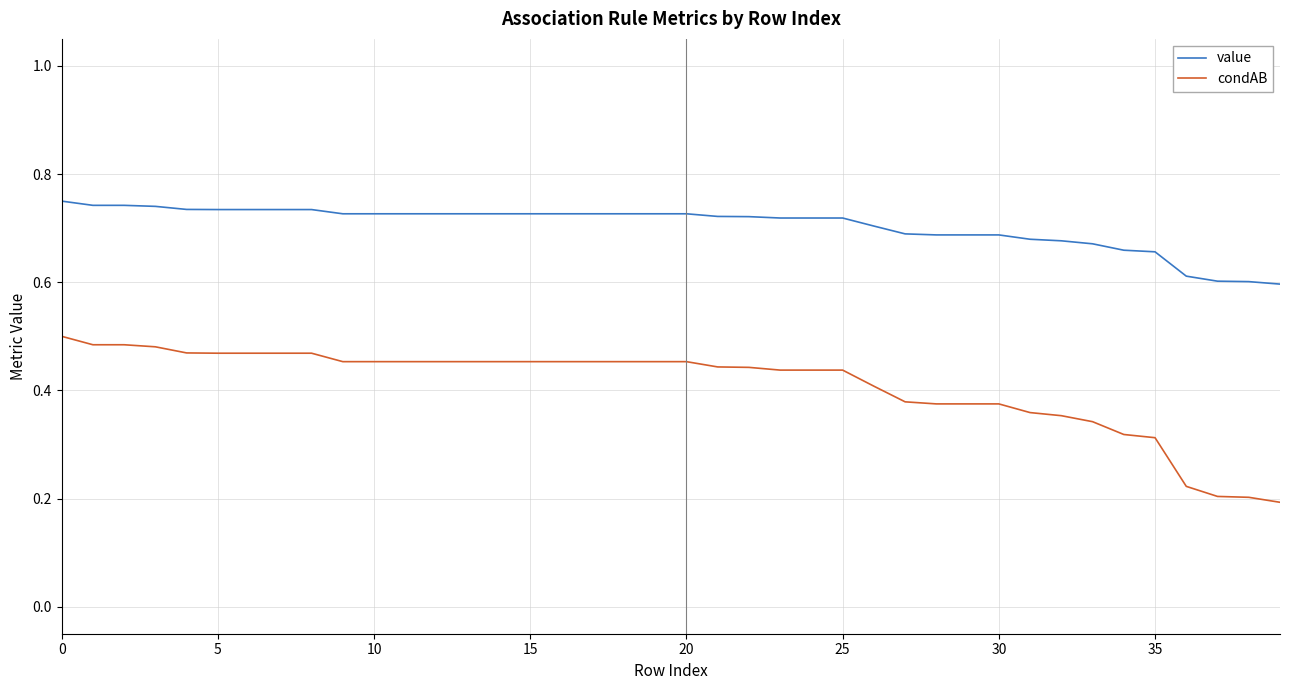

What are all the series names shown in the legend?

value, condAB